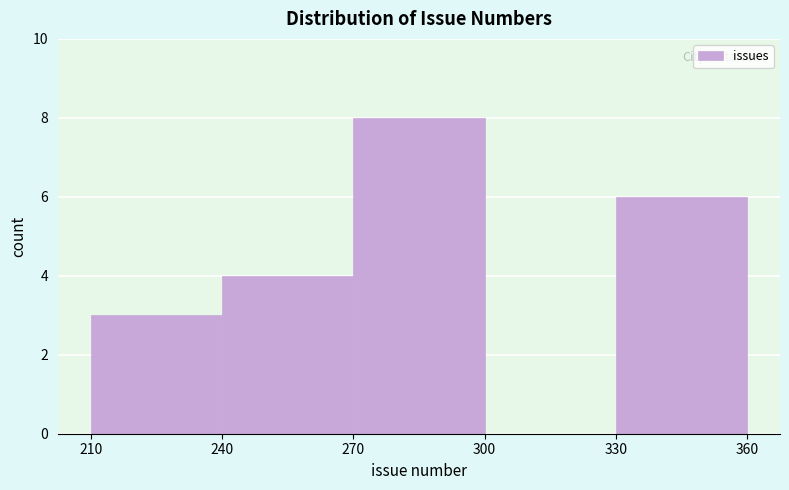

How tall is the bar that spans 270 to 300 on the x-axis? The values are not printed on the chart, so give them approximately, as read against the axis.

8